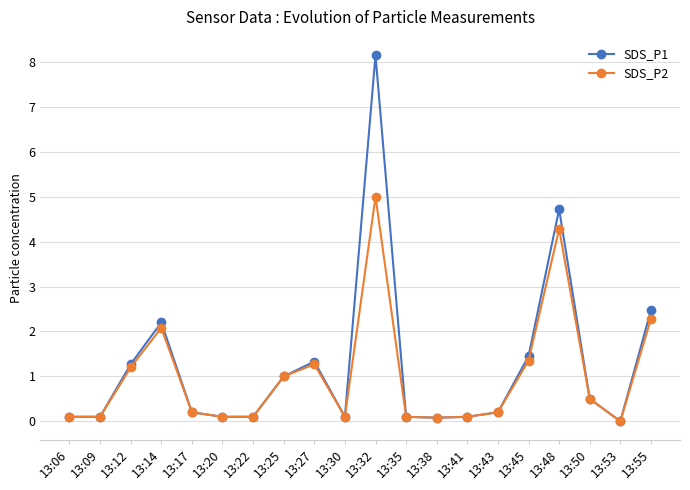

Which series has the largest range (max minus min)?

SDS_P1